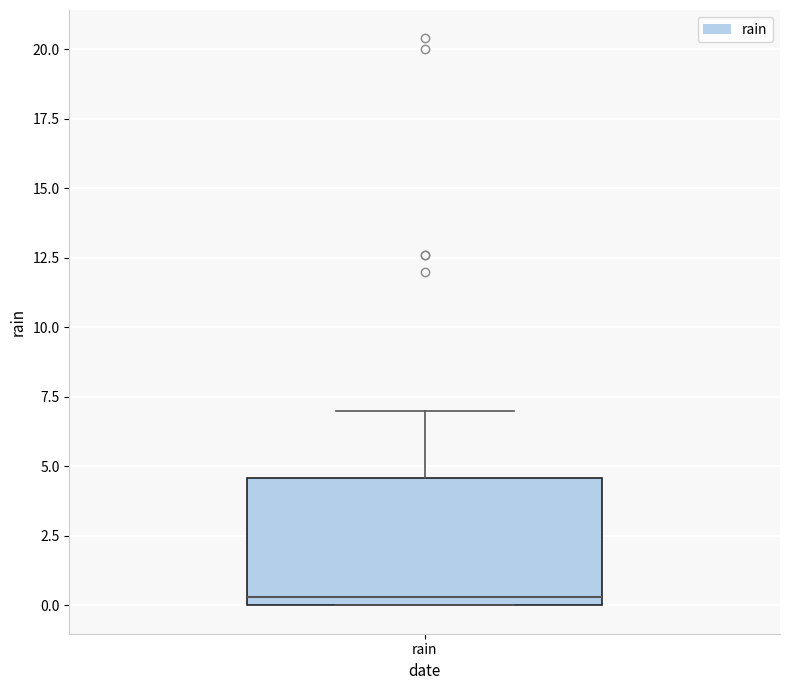

Where does the upper whisker of the box for rain end on the y-axis? The values are not printed on the chart, so give them approximately, as read against the axis.

7.0